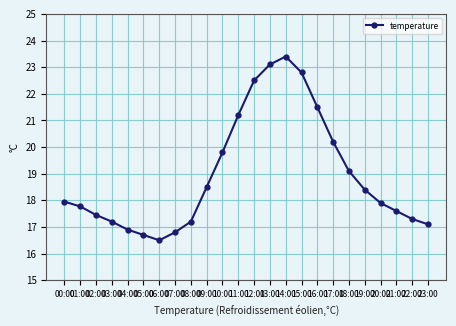

What is the sum of all values?

454.9